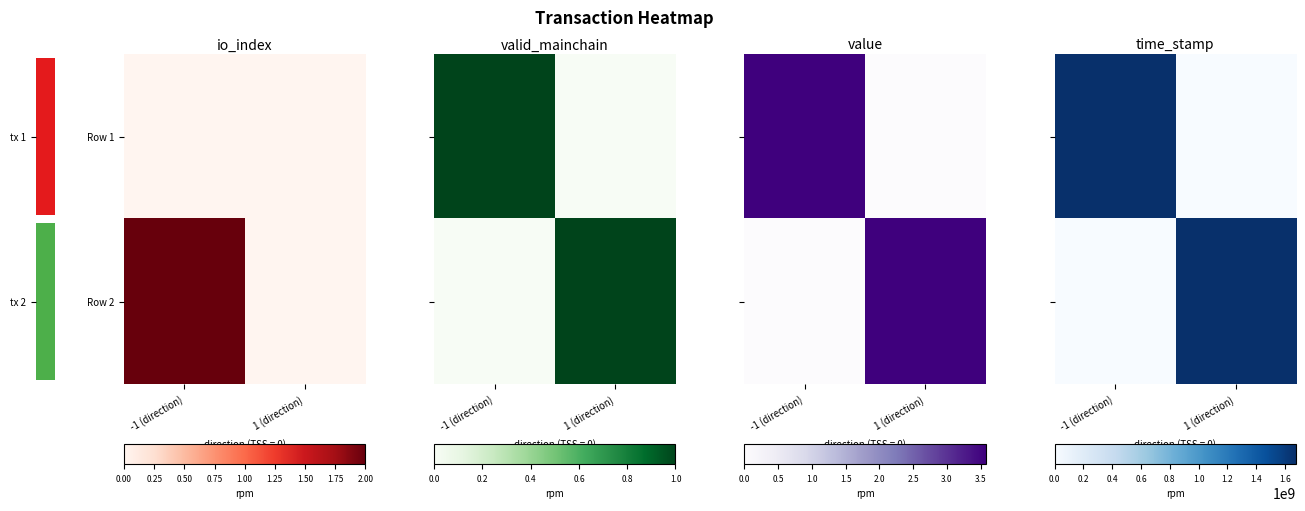

What is the maximum value for tx 1?

1674664184